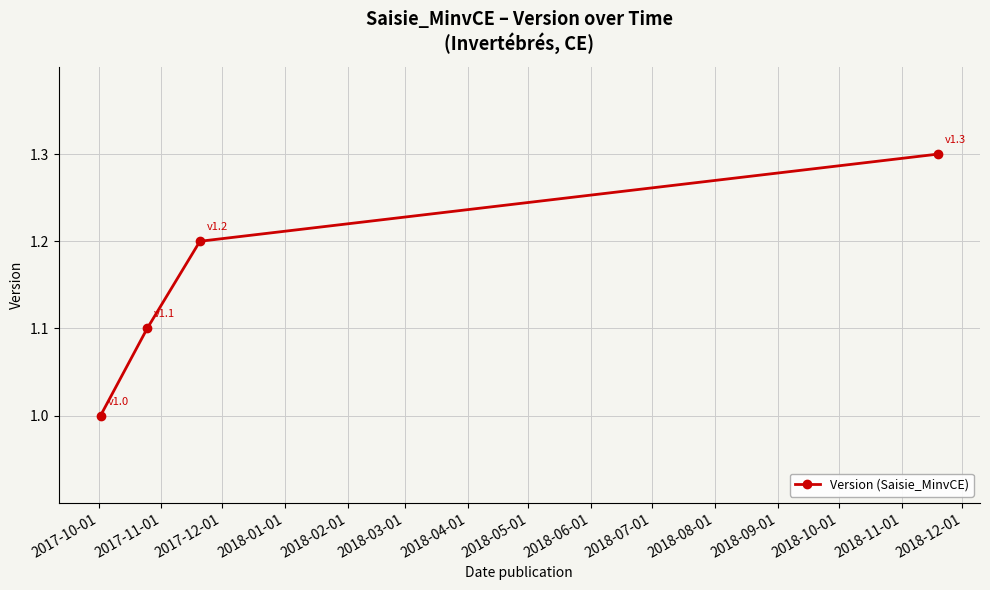

What is the sum of all values?

4.6